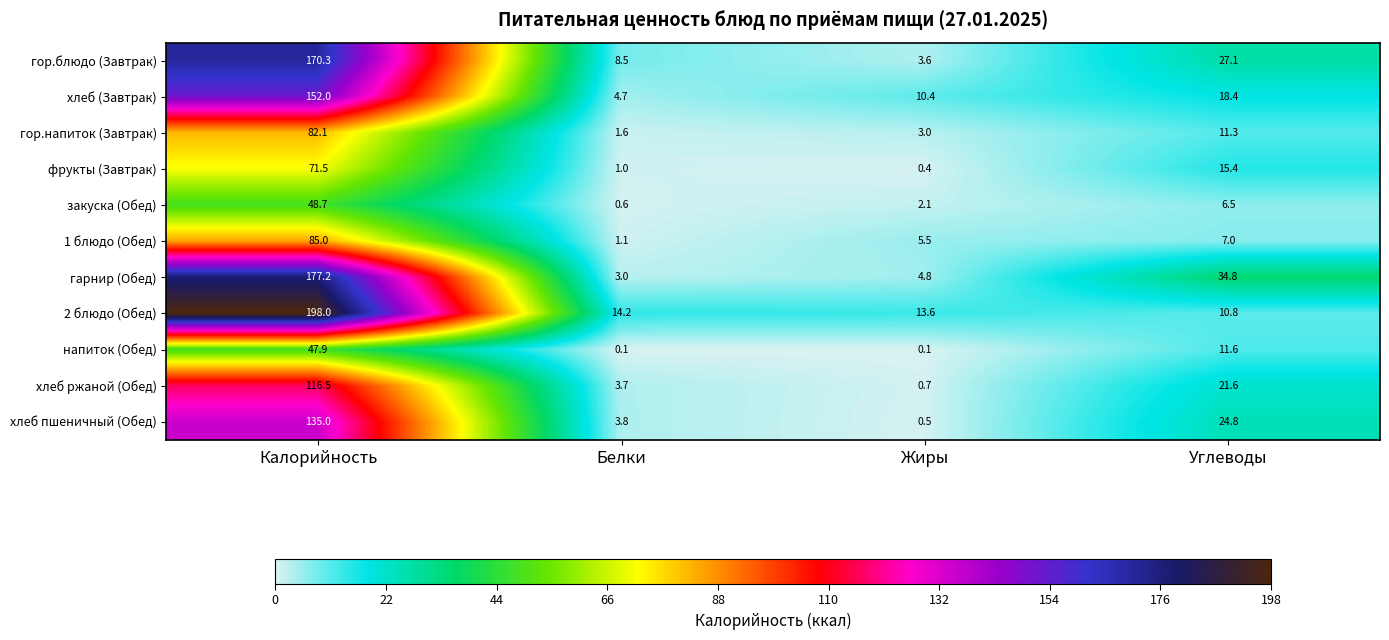

At Жиры, list the series in order from smallest to largest.

напиток (Обед), фрукты (Завтрак), хлеб пшеничный (Обед), хлеб ржаной (Обед), закуска (Обед), гор.напиток (Завтрак), гор.блюдо (Завтрак), гарнир (Обед), 1 блюдо (Обед), хлеб (Завтрак), 2 блюдо (Обед)